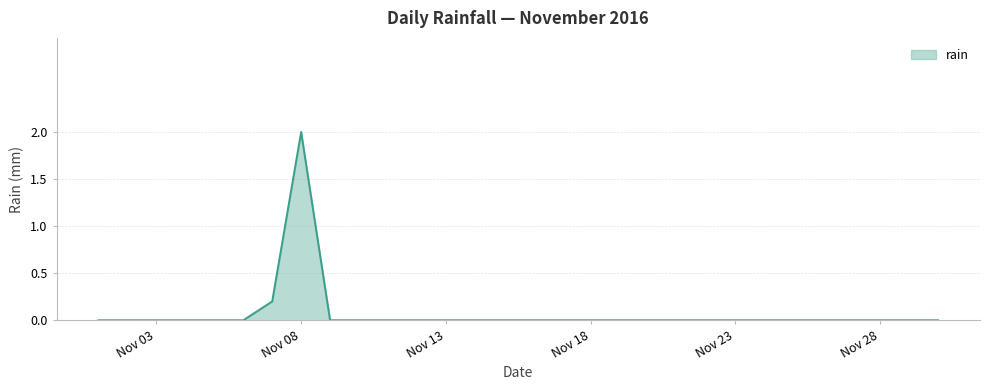

What is the difference between the maximum and second lowest values?

2.0